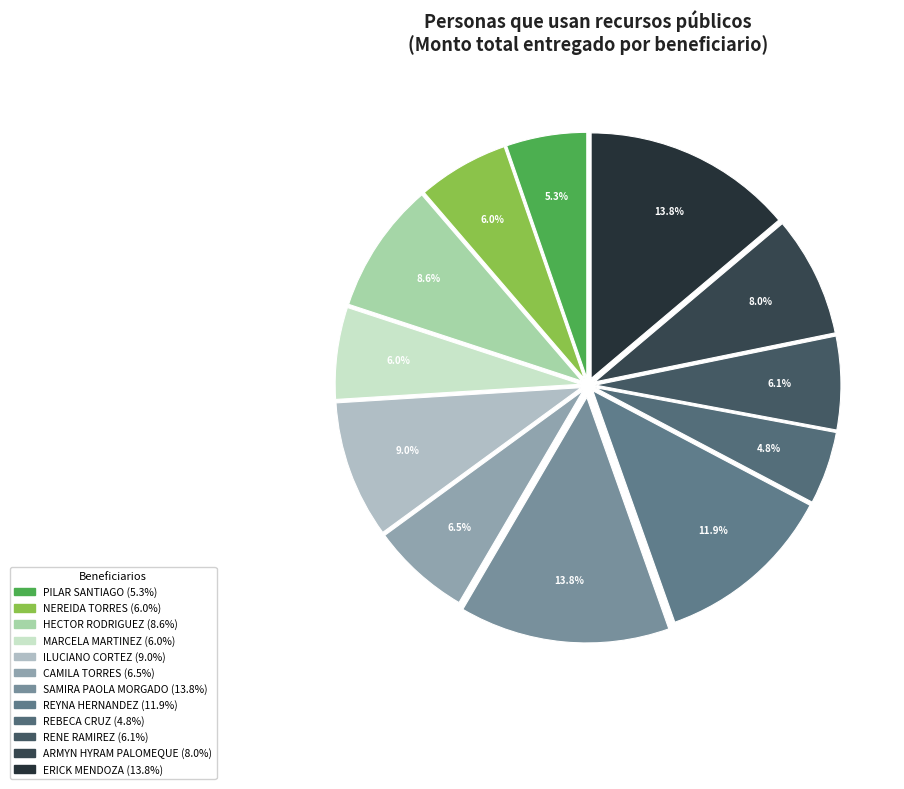

Between RENE RAMIREZ and ERICK MENDOZA, which is larger?

ERICK MENDOZA